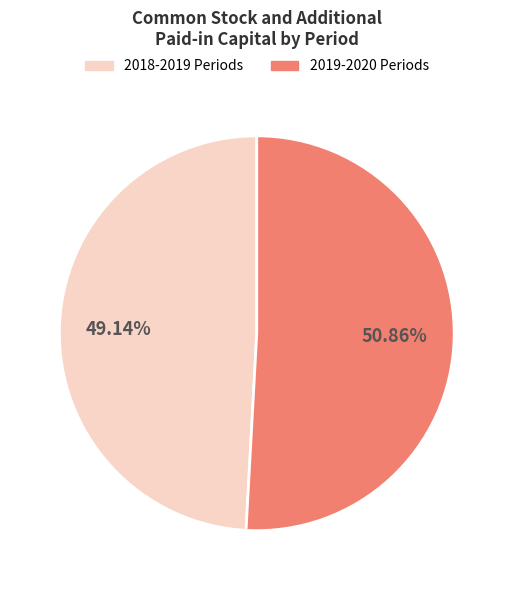

Is the sum of 2019-2020 Periods and 2018-2019 Periods greater than half?

Yes